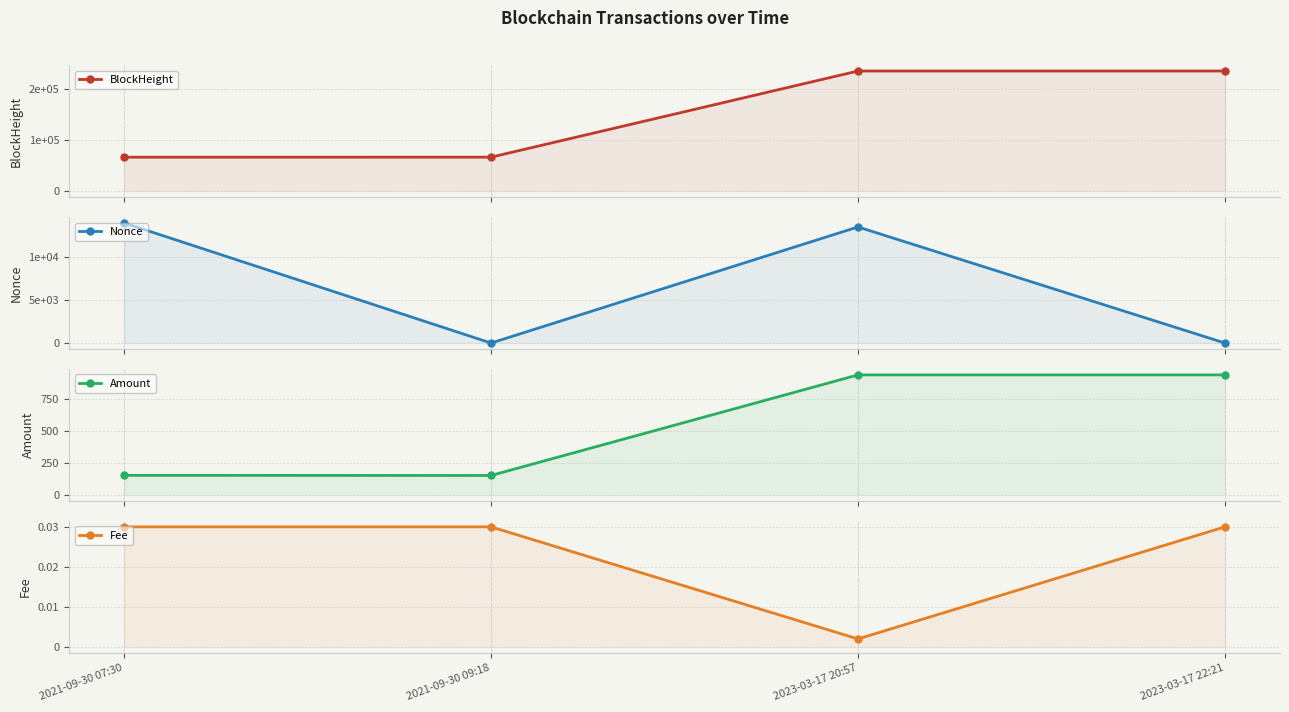

Reading right to left, extract all data points from this chart.

BlockHeight: 234702.0	234686.0	66311.0	66283.0
Nonce: 1.0	13521.0	0.0	13986.0
Amount: 939.8	939.8	152.8	153.8
Fee: 0.0	0.0	0.0	0.0